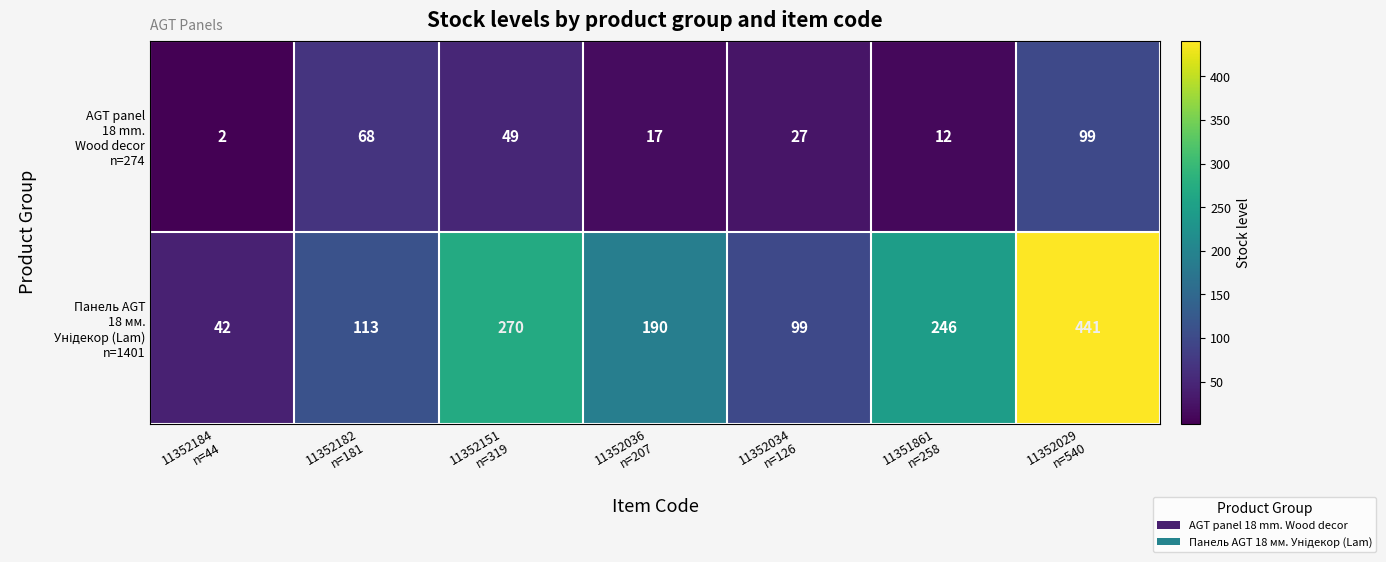

Which category has the lowest value across all series?

11352184
n=44